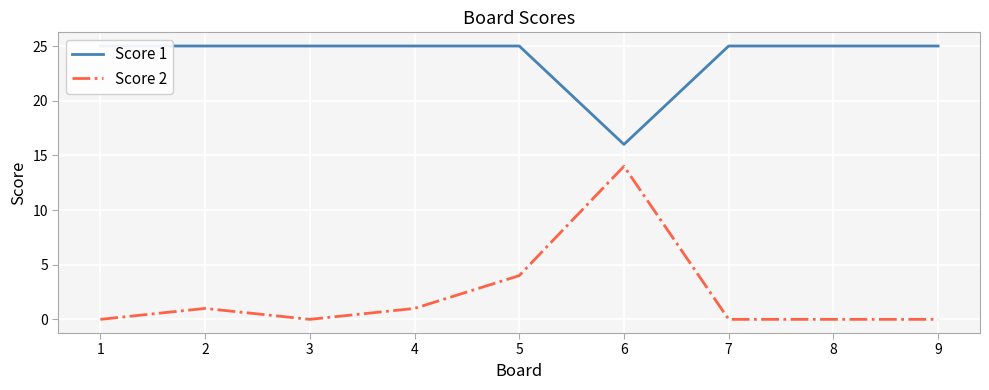

Is the value of Score 2 at 5 greater than the value of Score 1 at 6?

No